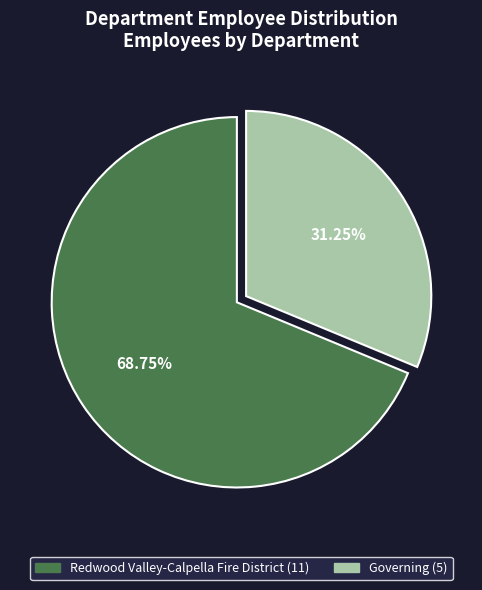

Which category accounts for the majority?

Redwood Valley-Calpella Fire District